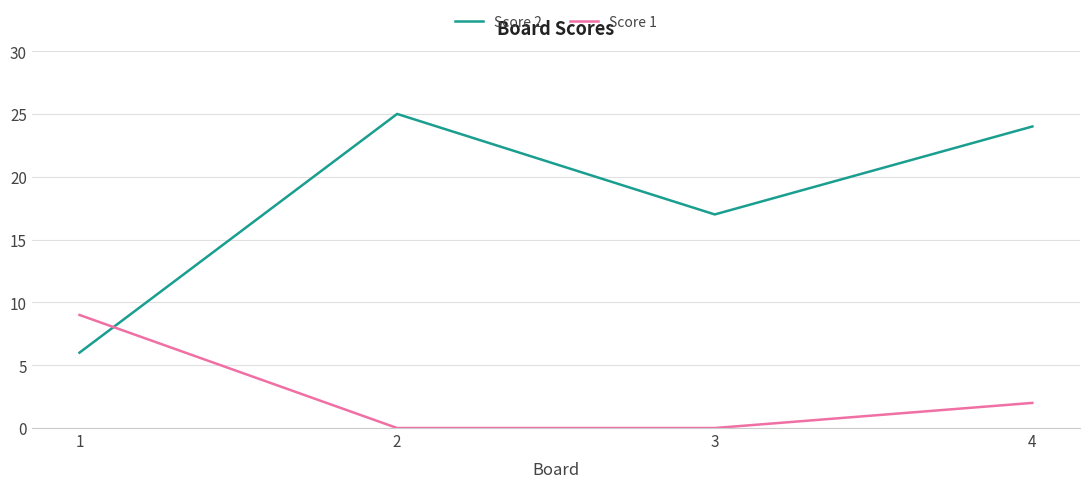

Where is Score 1 nearest to the value 4?

4